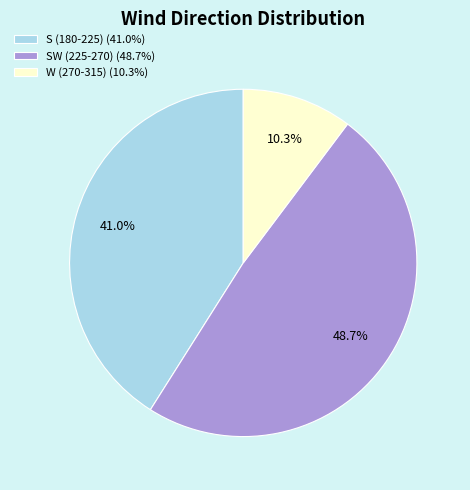

Rank the categories by value from highest to lowest.

SW (225-270) (48.7%), S (180-225) (41.0%), W (270-315) (10.3%)